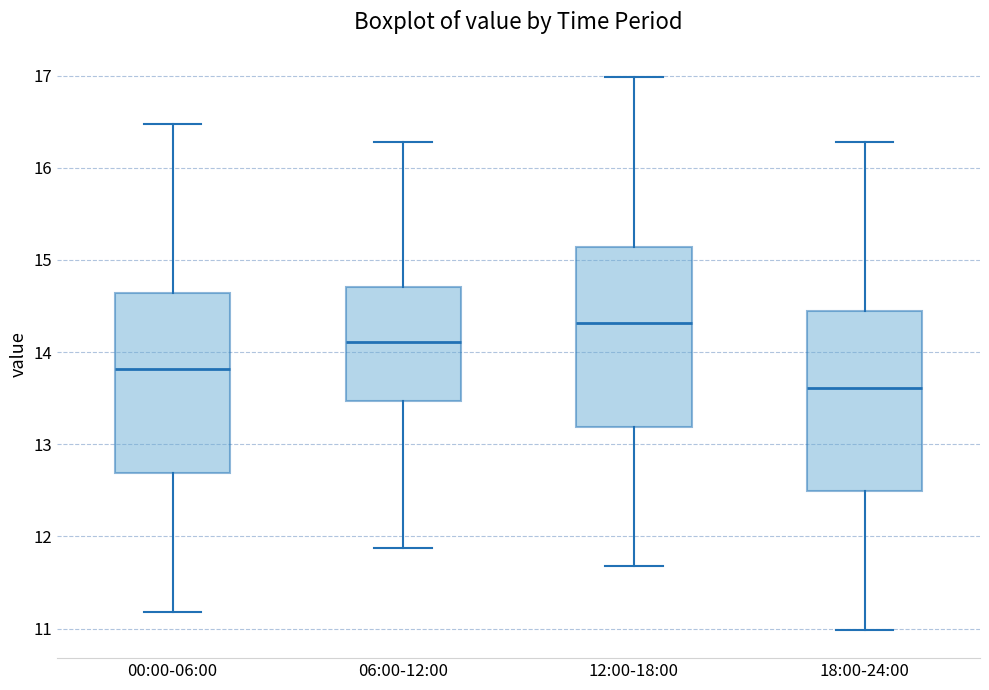

Which box has the lowest median line?

18:00-24:00